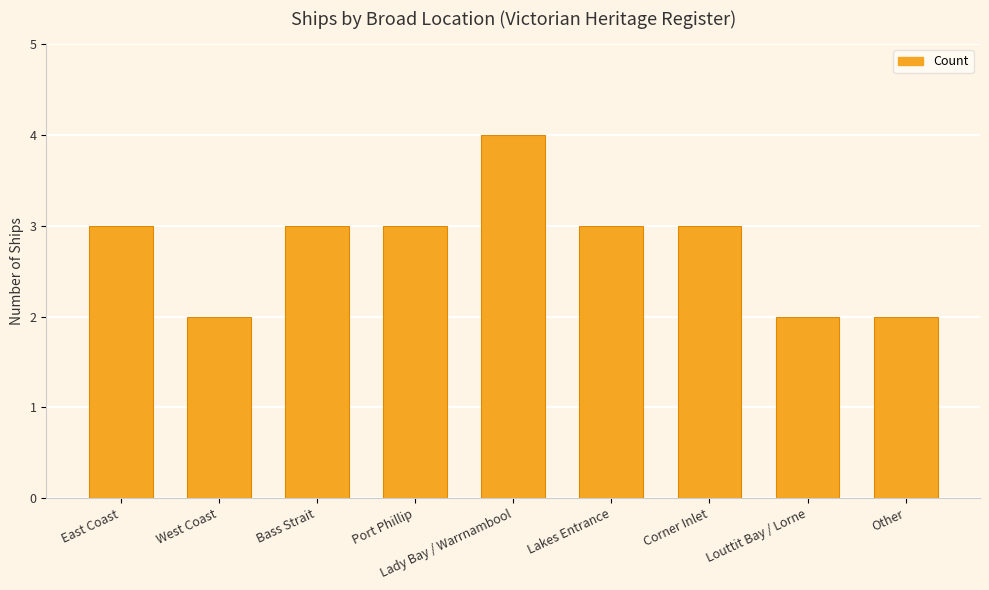

What is the approximate value at Lakes Entrance?

3